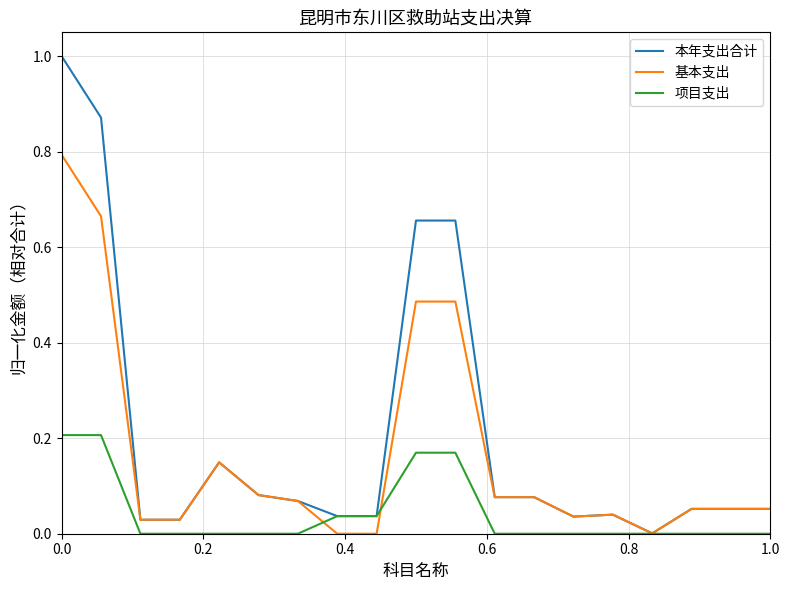

What is the greatest value displayed?

1.0